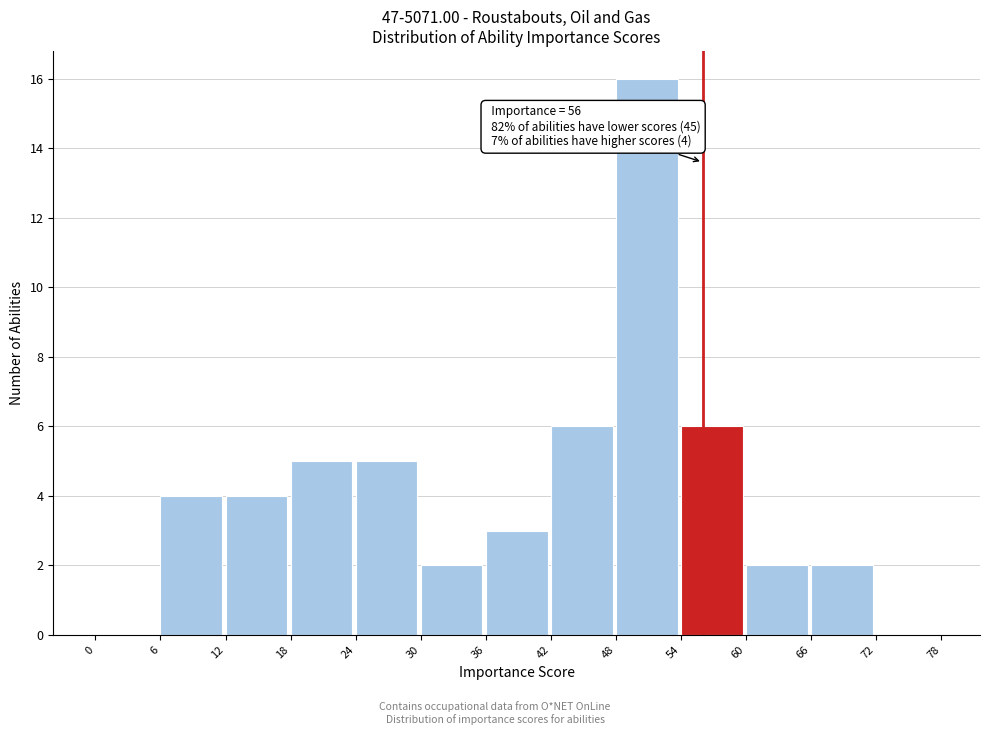

Over which range of the x-axis is the bar tallest?

48 to 54